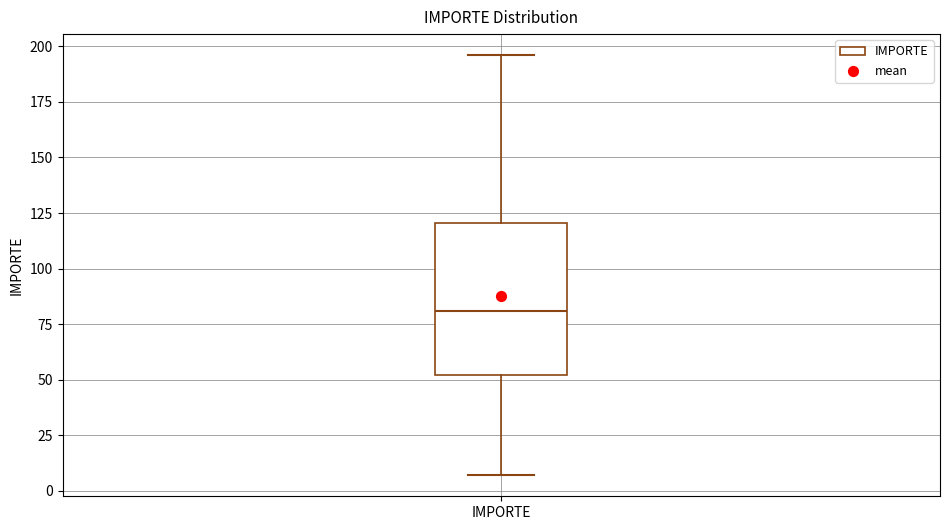

Transcribe this box plot: give where the median line is, the range the box spans, and where the two whiskers end, as read against the y-axis. The values are not printed on the chart, so give them approximately, as read against the axis.

median 80, box 50 to 120, whiskers 5 to 195